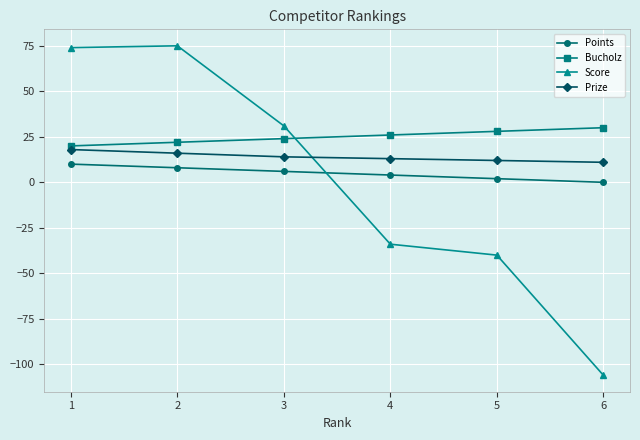

Which series has the largest total across all categories?

Bucholz